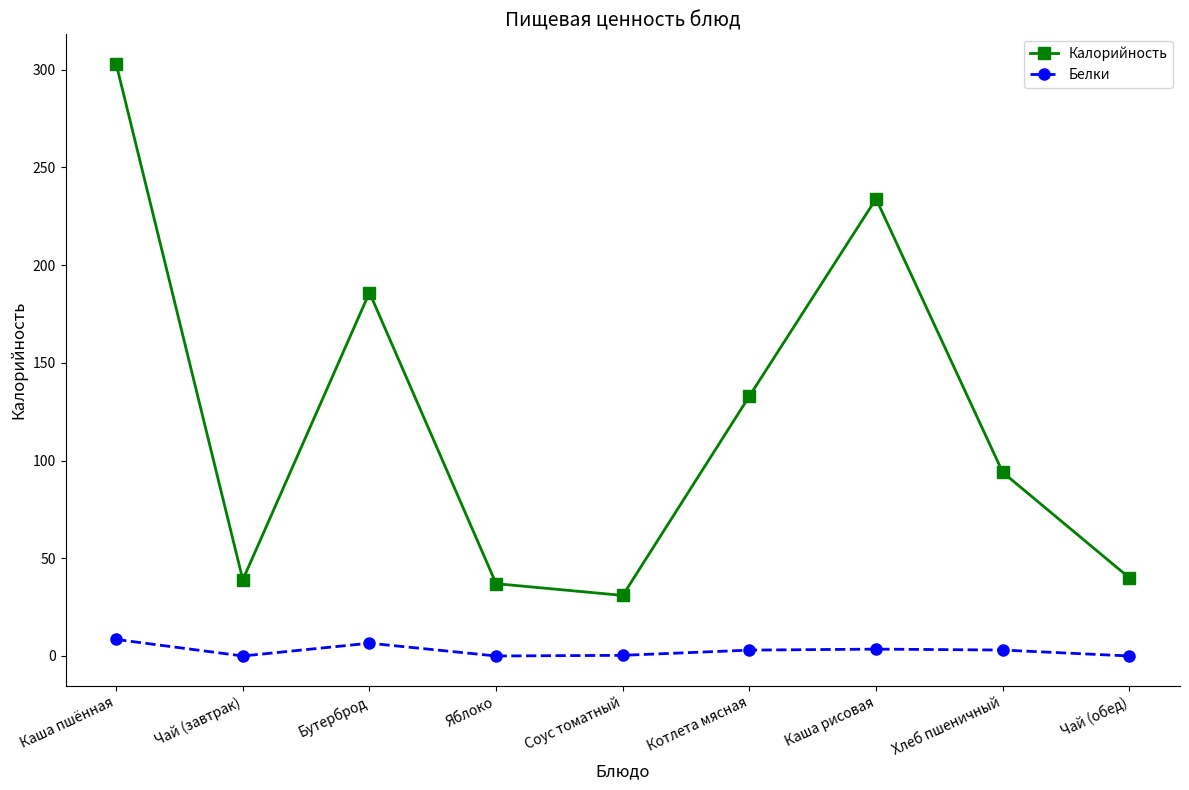

What is the sum of all Калорийность values?

1097.0